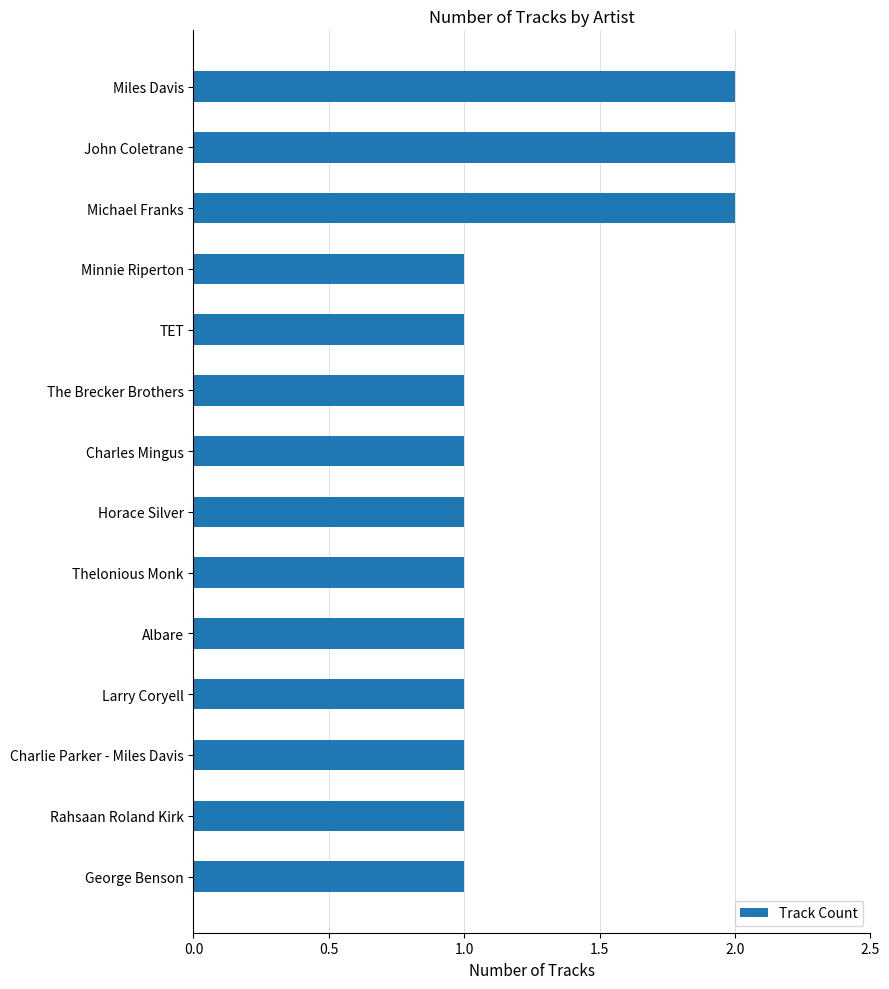

The chart shows a value of 1 at TET. True or false?

True